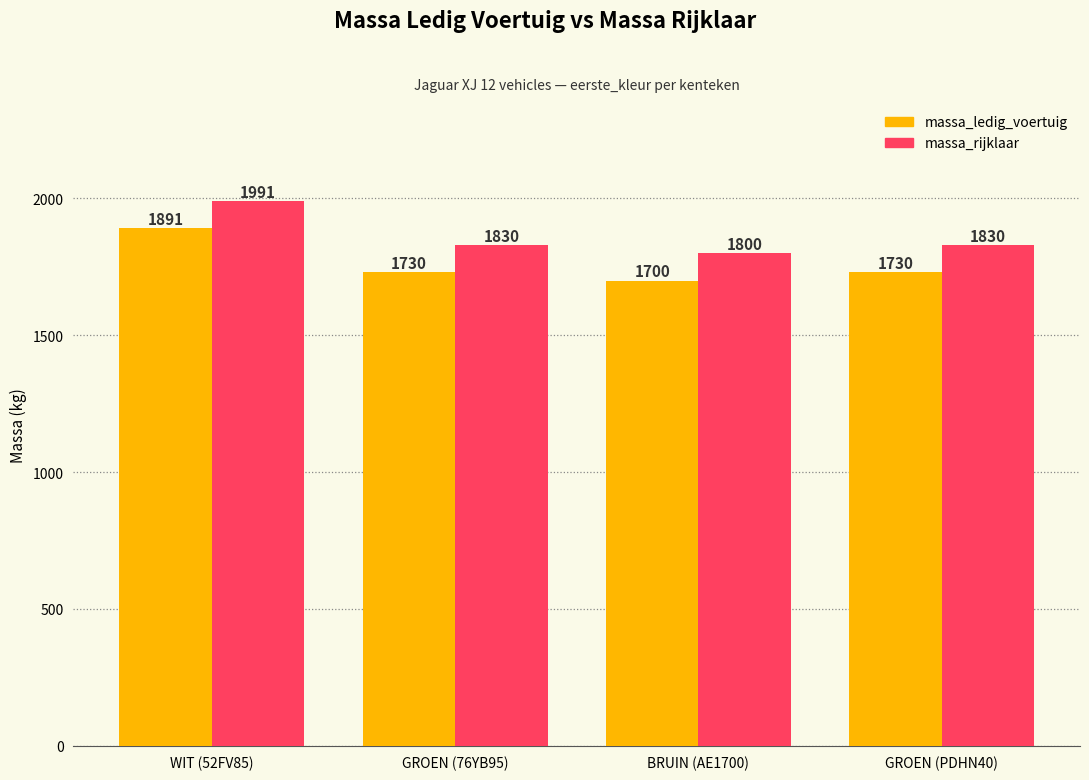

At which category is the sum across all series the highest?

WIT (52FV85)